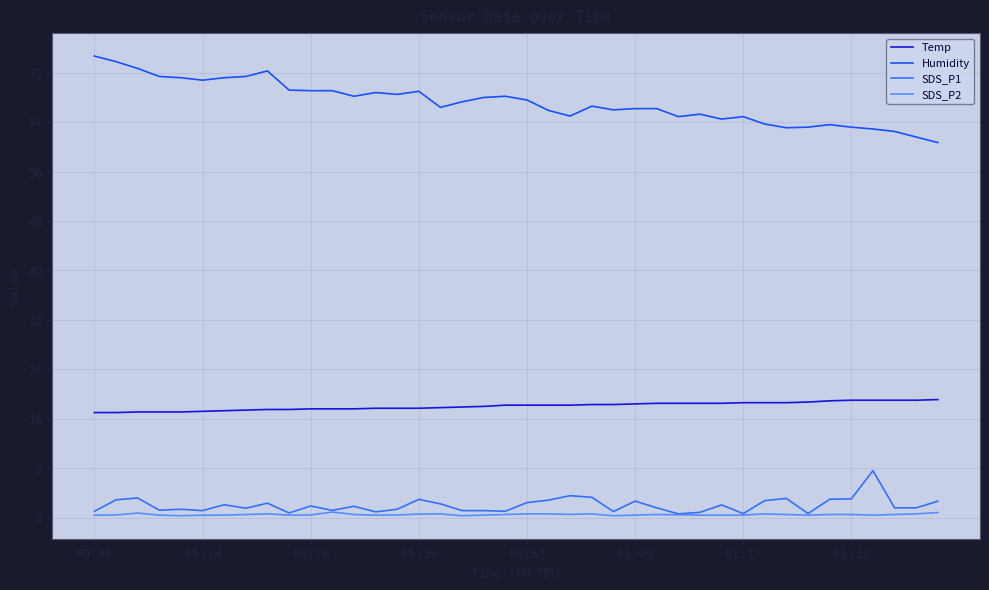

List the series in order of their peak value, highest first.

Humidity, Temp, SDS_P1, SDS_P2